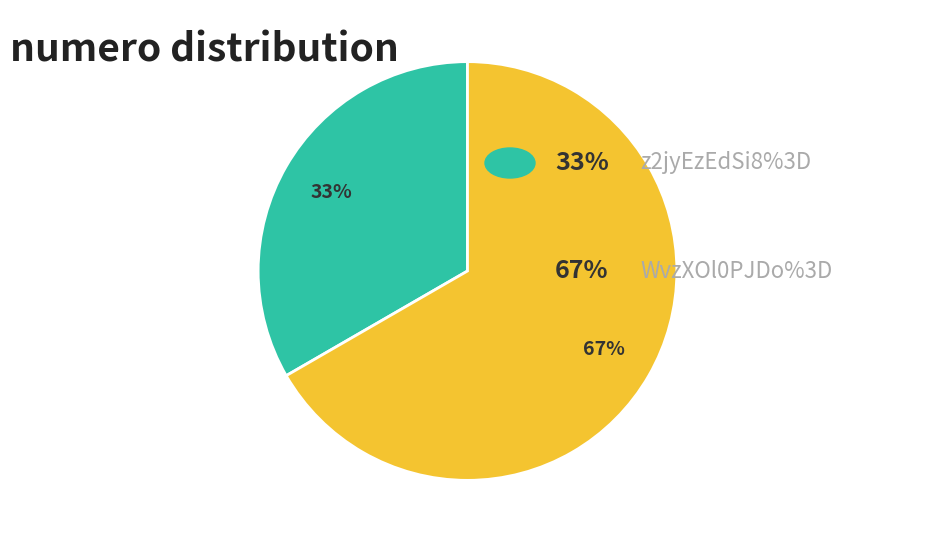

Is there a majority slice in this chart?

Yes